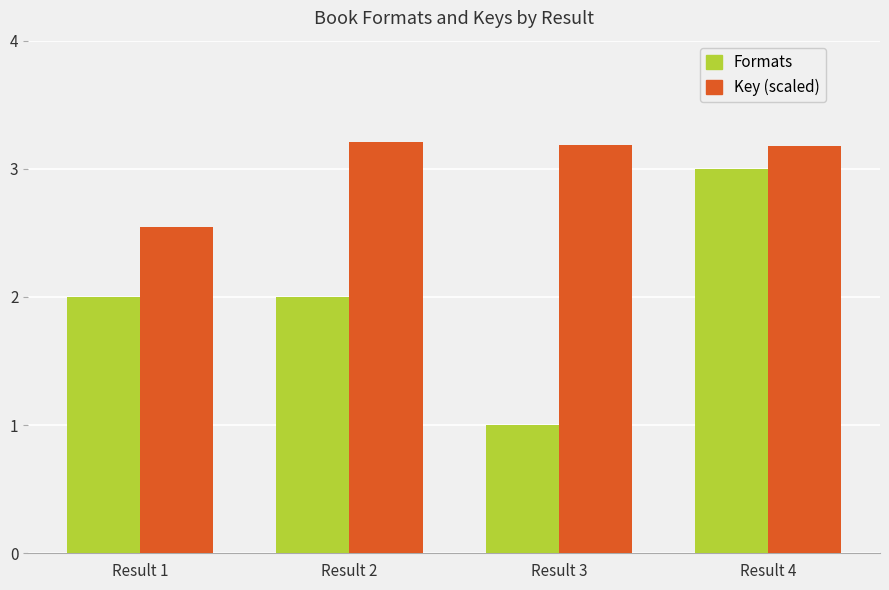

What is the difference between the Key (scaled) values at Result 1 and Result 2?

0.7